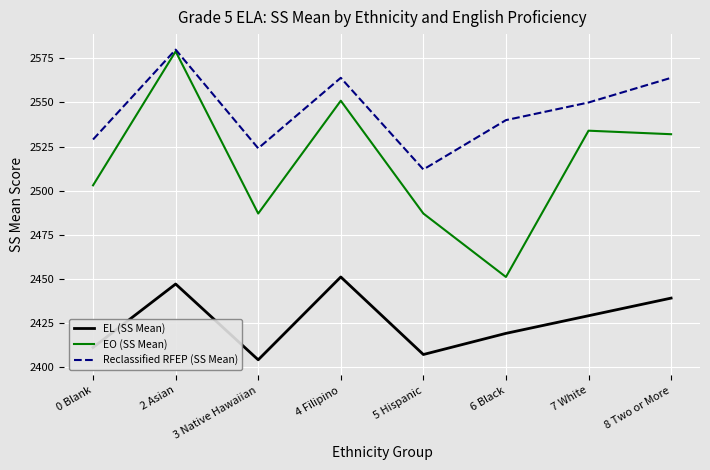

What is the sum of the Reclassified RFEP (SS Mean) values at 2 Asian and 7 White?

5130